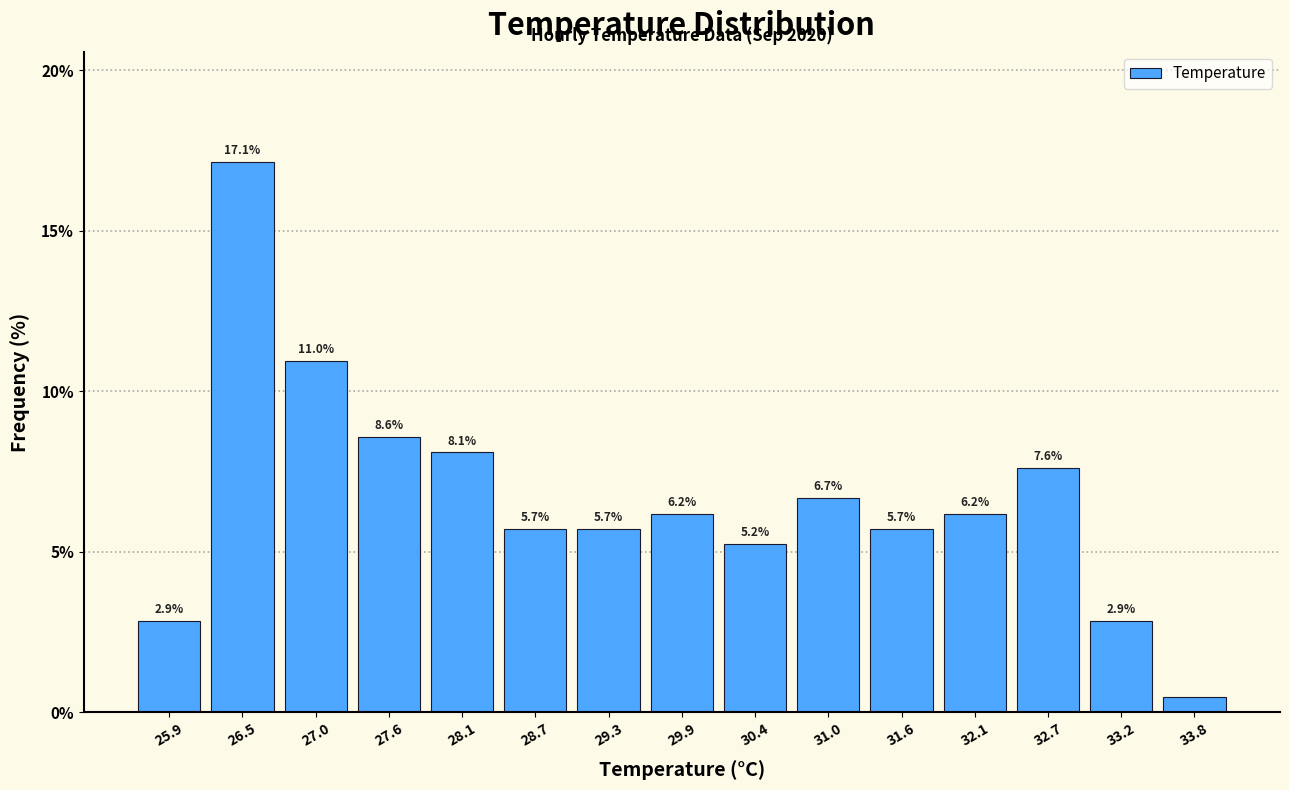

Which range on the x-axis has the tallest bar?

26.2 to 26.7